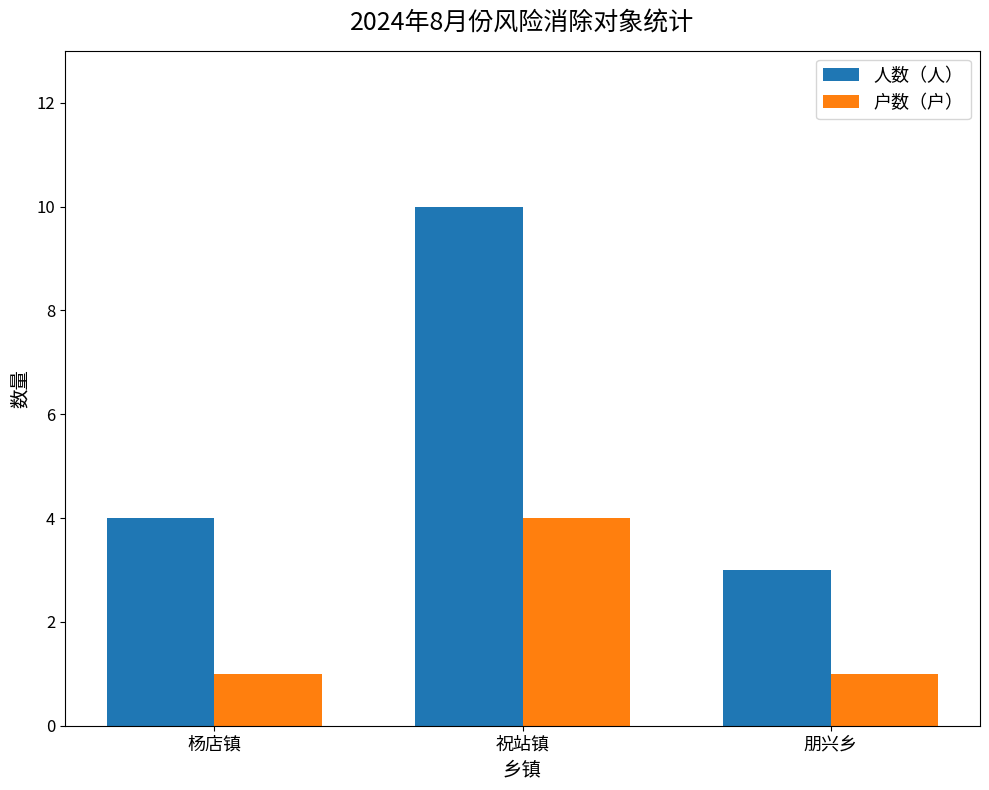

Which series changed the most between 杨店镇 and 祝站镇?

人数（人）